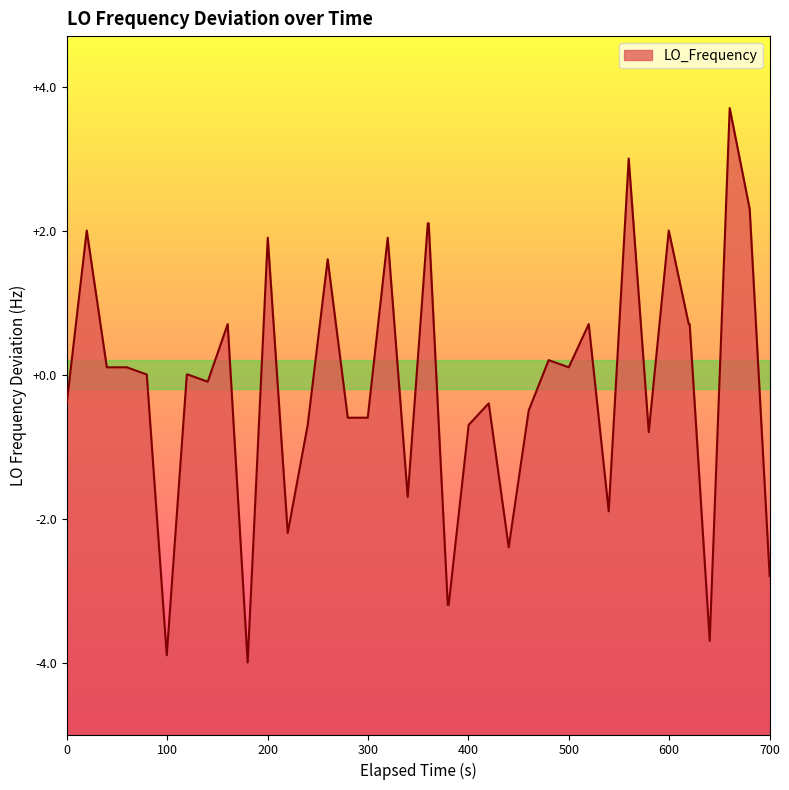

How many lines are shown in the chart?

1